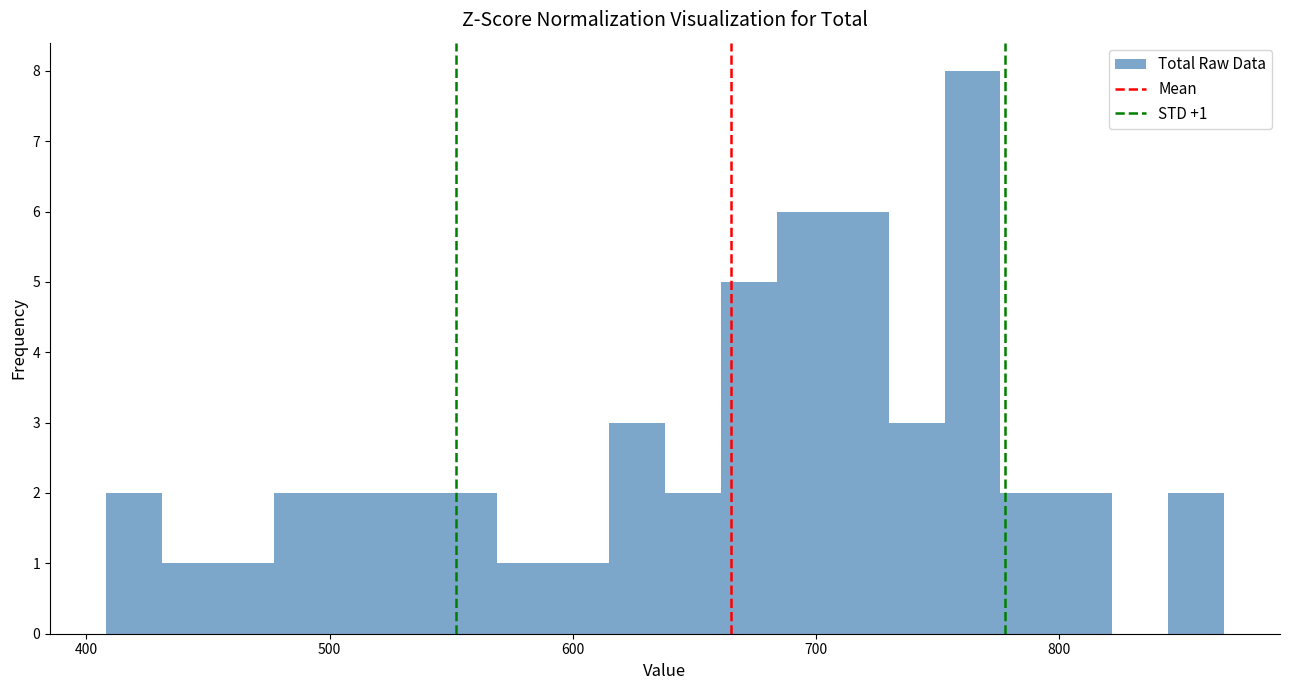

Read against the x-axis, roughly where is the centre of the tallest bar?

760